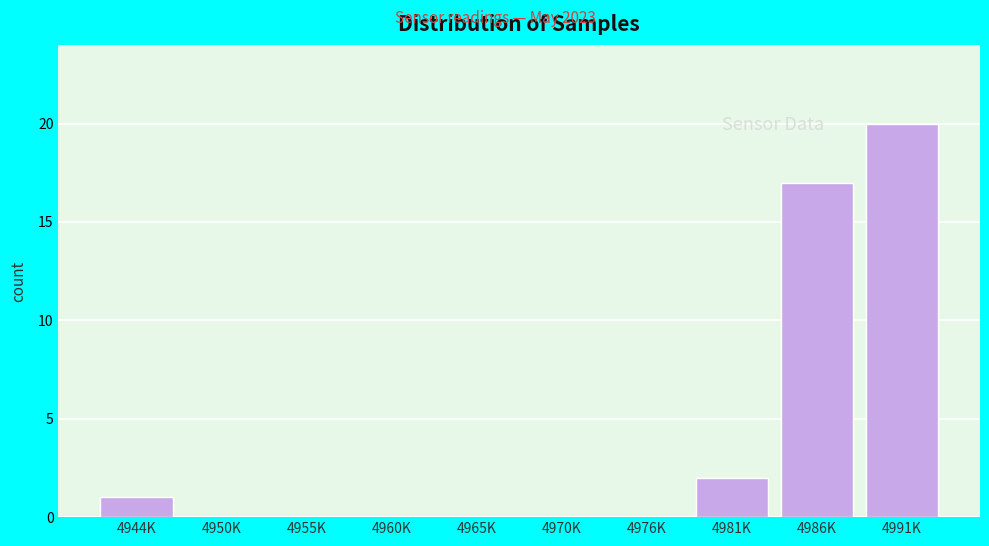

Reading left to right, extract all data points from this chart.

4944K=1	4950K=0	4955K=0	4960K=0	4965K=0	4970K=0	4976K=0	4981K=2	4986K=17	4991K=20